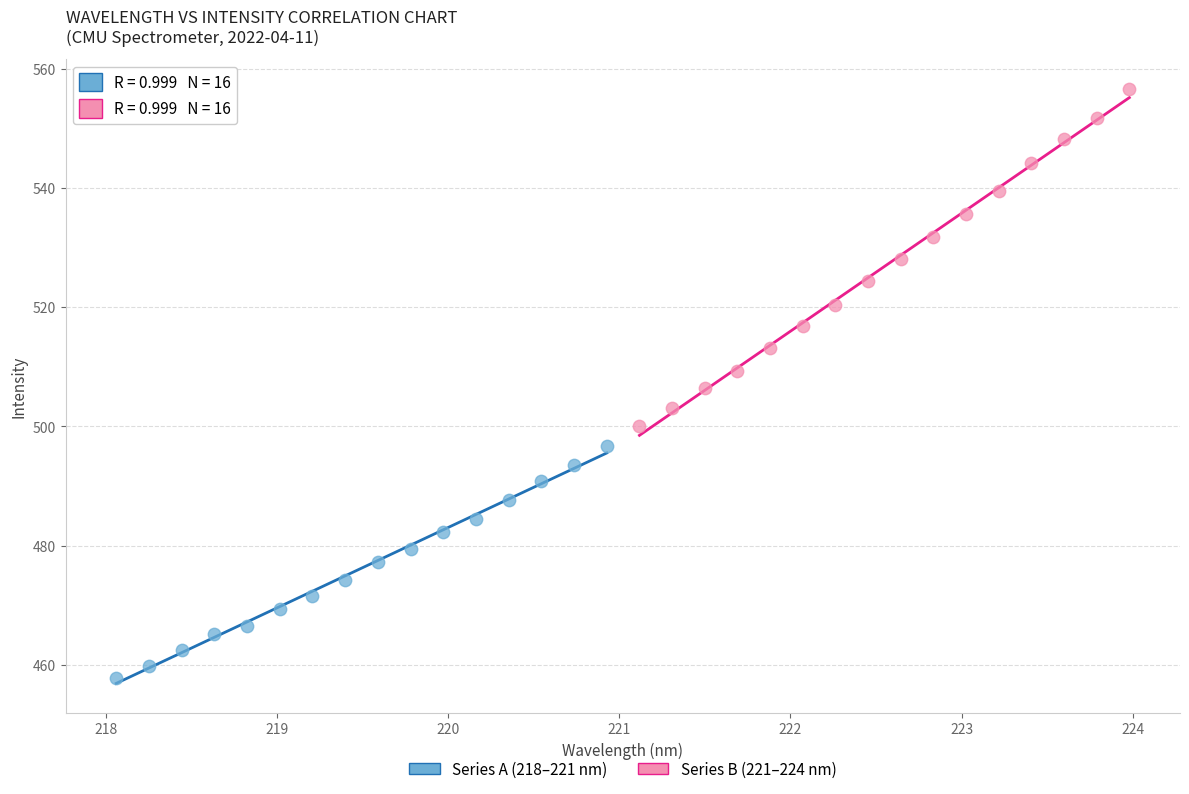

Which series reaches the minimum Y coordinate?

Series A (218–221 nm)